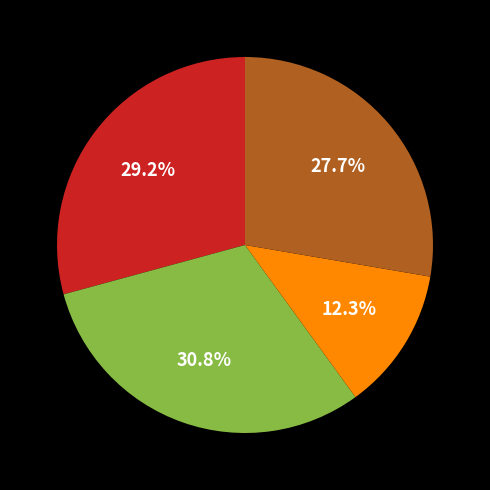

To the nearest percent, what is the difference between the largest and smallest slice percentages?

18%